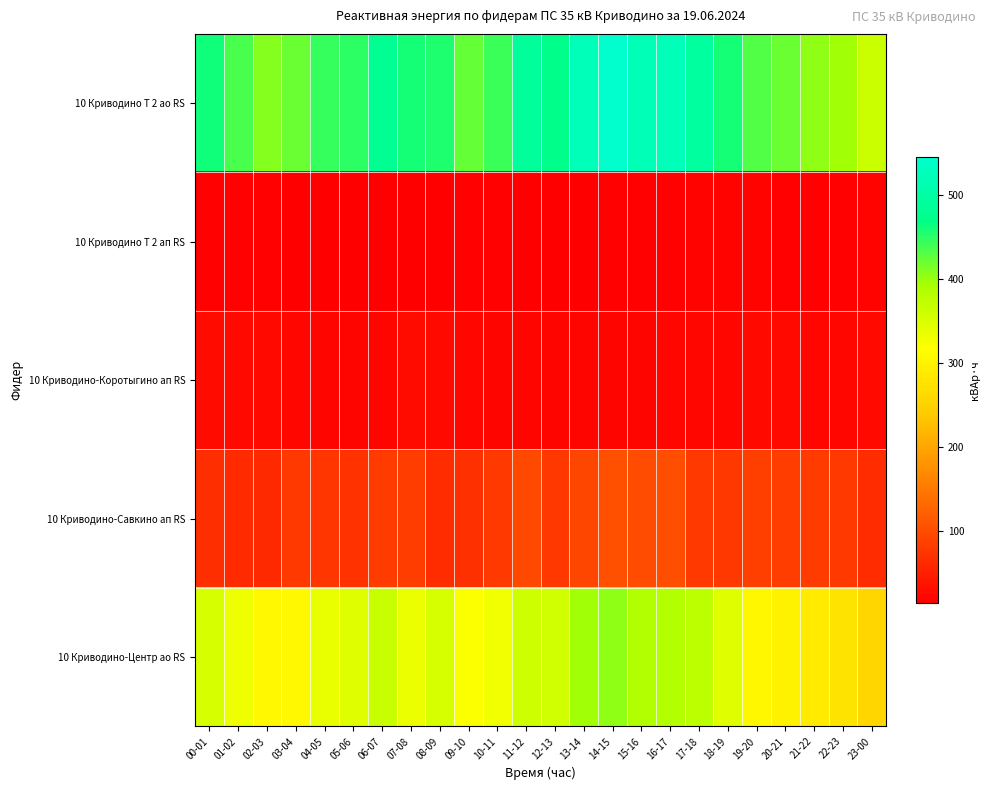

Reading right to left, transcribe all the data shown in this chart.

10 Криводино Т 2 ао RS: 23-00=363.6	22-23=396.6	21-22=406.2	20-21=422.4	19-20=432.3	18-19=460.2	17-18=494.1	16-17=522.6	15-16=520.5	14-15=545.4	13-14=522.9	12-13=471.9	11-12=491.1	10-11=442.5	09-10=423.9	08-09=454.5	07-08=458.4	06-07=480.6	05-06=448.8	04-05=444.9	03-04=422.1	02-03=408.9	01-02=436.8	00-01=462.3
10 Криводино Т 2 ап RS: 23-00=18.0	22-23=17.6	21-22=16.6	20-21=17.6	19-20=18.2	18-19=18.4	17-18=18.0	16-17=16.2	15-16=16.2	14-15=16.2	13-14=13.8	12-13=15.4	11-12=14.6	10-11=17.4	09-10=16.6	08-09=15.0	07-08=14.2	06-07=15.2	05-06=13.8	04-05=14.0	03-04=13.8	02-03=16.2	01-02=16.8	00-01=17.4
10 Криводино-Коротыгино ап RS: 23-00=24.2	22-23=24.0	21-22=23.2	20-21=24.2	19-20=24.8	18-19=22.8	17-18=23.0	16-17=22.2	15-16=21.2	14-15=21.2	13-14=21.4	12-13=21.6	11-12=21.6	10-11=21.0	09-10=22.2	08-09=24.6	07-08=27.6	06-07=21.2	05-06=20.4	04-05=20.2	03-04=22.6	02-03=24.6	01-02=25.4	00-01=26.6
10 Криводино-Савкино ап RS: 23-00=65.2	22-23=79.6	21-22=81.0	20-21=83.2	19-20=84.6	18-19=77.8	17-18=78.6	16-17=101.4	15-16=99.8	14-15=104.8	13-14=93.6	12-13=77.4	11-12=95.2	10-11=78.8	09-10=67.8	08-09=64.0	07-08=83.0	06-07=80.4	05-06=71.4	04-05=75.0	03-04=80.0	02-03=61.2	01-02=63.0	00-01=67.2
10 Криводино-Центр ао RS: 23-00=258.2	22-23=276.8	21-22=287.2	20-21=299.2	19-20=306.2	18-19=344.8	17-18=377.0	16-17=384.6	15-16=385.6	14-15=405.0	13-14=396.4	12-13=358.8	11-12=361.4	10-11=328.2	09-10=320.0	08-09=353.2	07-08=334.6	06-07=365.2	05-06=344.8	04-05=336.8	03-04=306.8	02-03=308.4	01-02=332.8	00-01=353.0